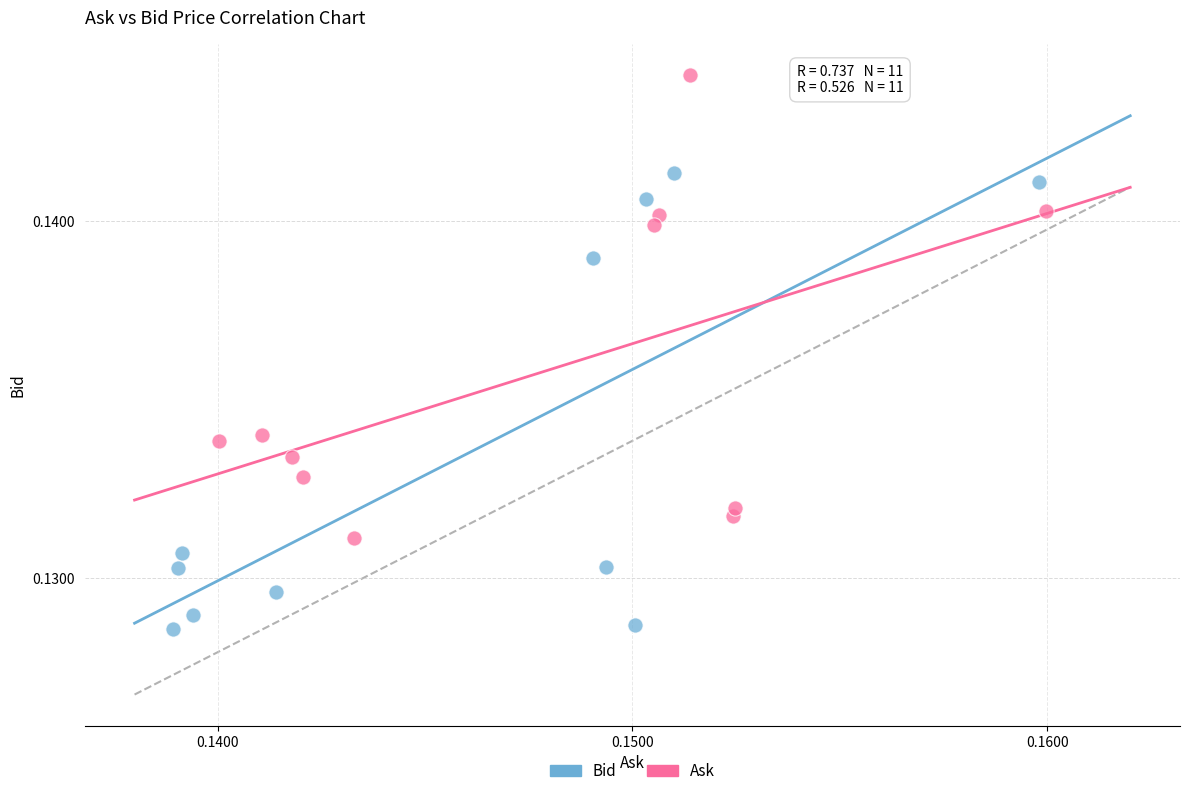

Which series reaches the maximum Y coordinate?

Ask